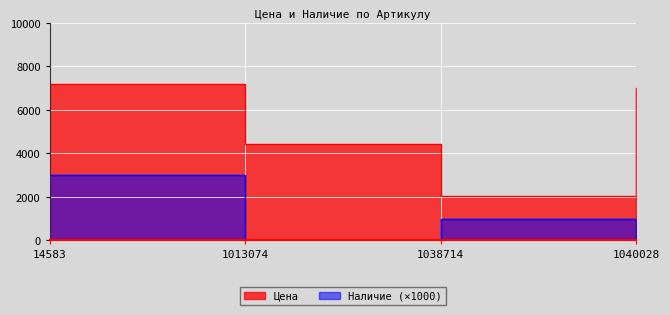

Is the value of Цена at 1013074 greater than the value of Наличие at 1013074?

Yes